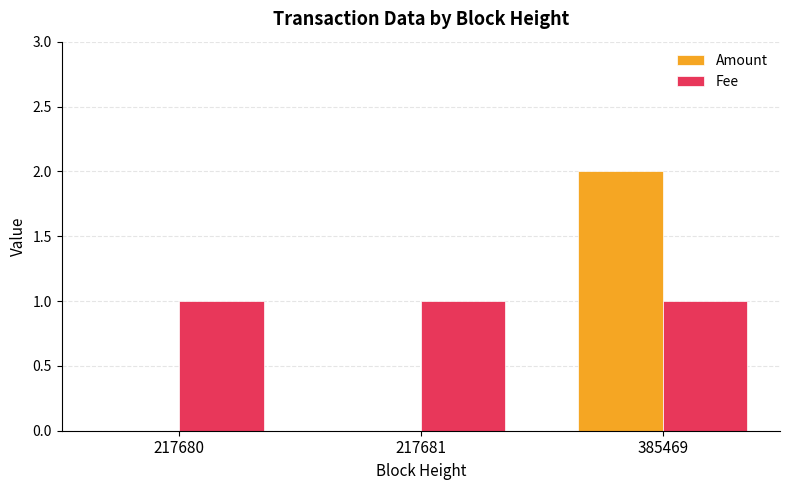

True or false: Fee has a value of 1 at 217681.

True